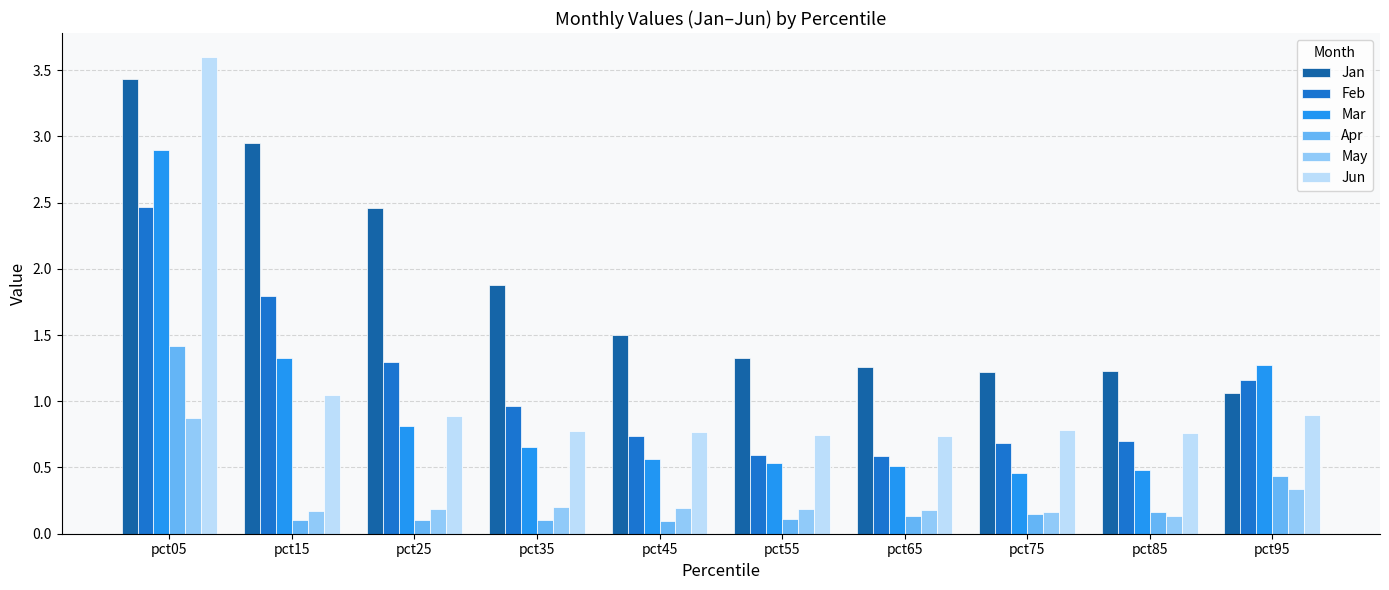

What is the sum of the Feb values at pct85 and pct25?

2.0